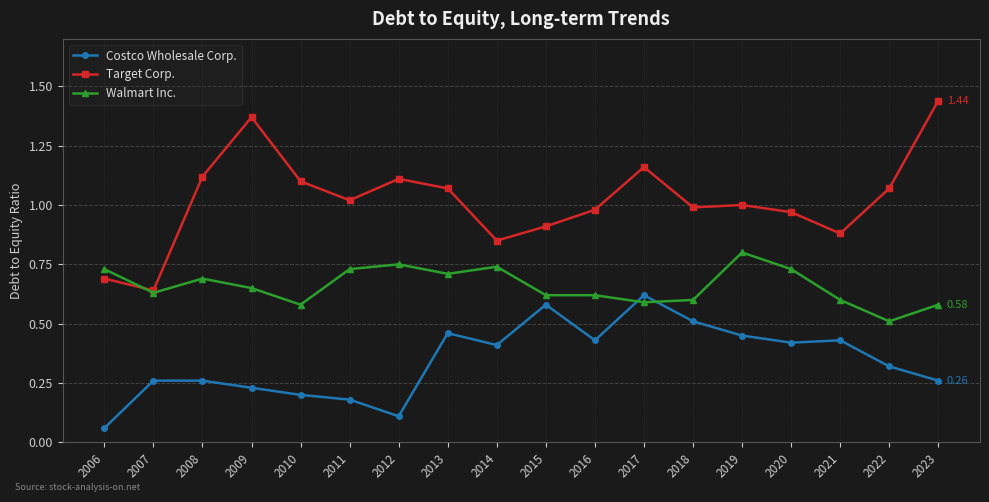

True or false: Costco Wholesale Corp. and Target Corp. intersect in this chart.

False